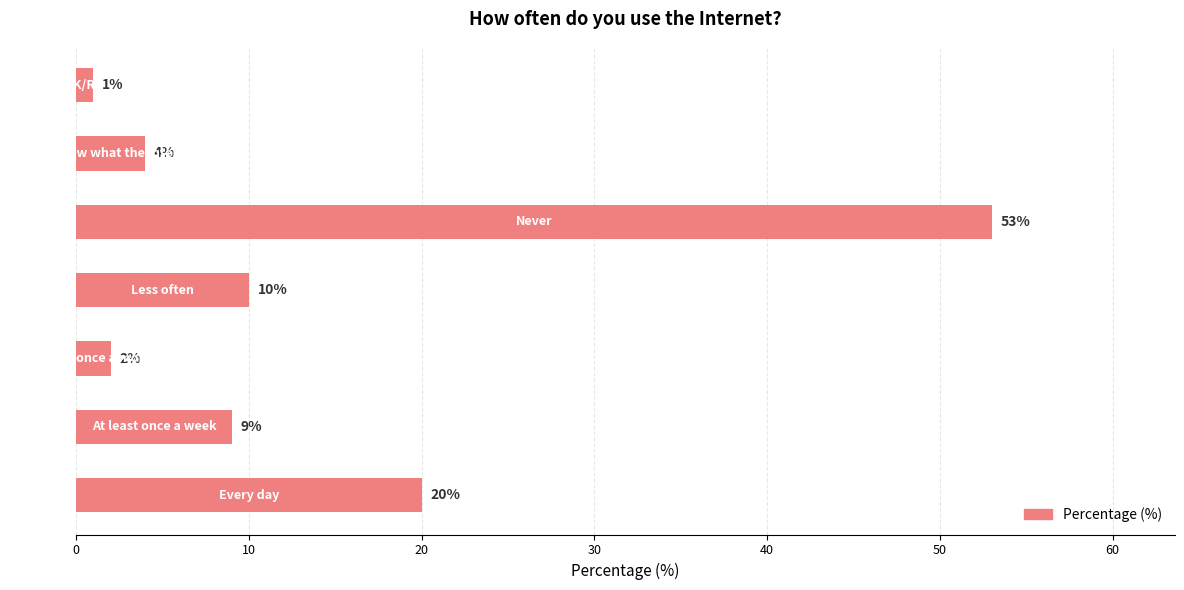

What is the smallest value displayed?

1